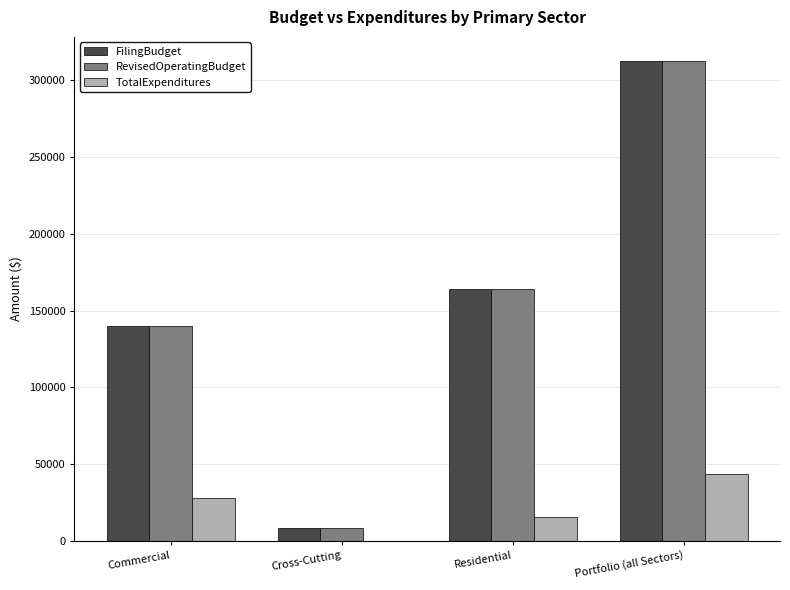

True or false: FilingBudget has a value of 538720 at Portfolio (all Sectors).

False